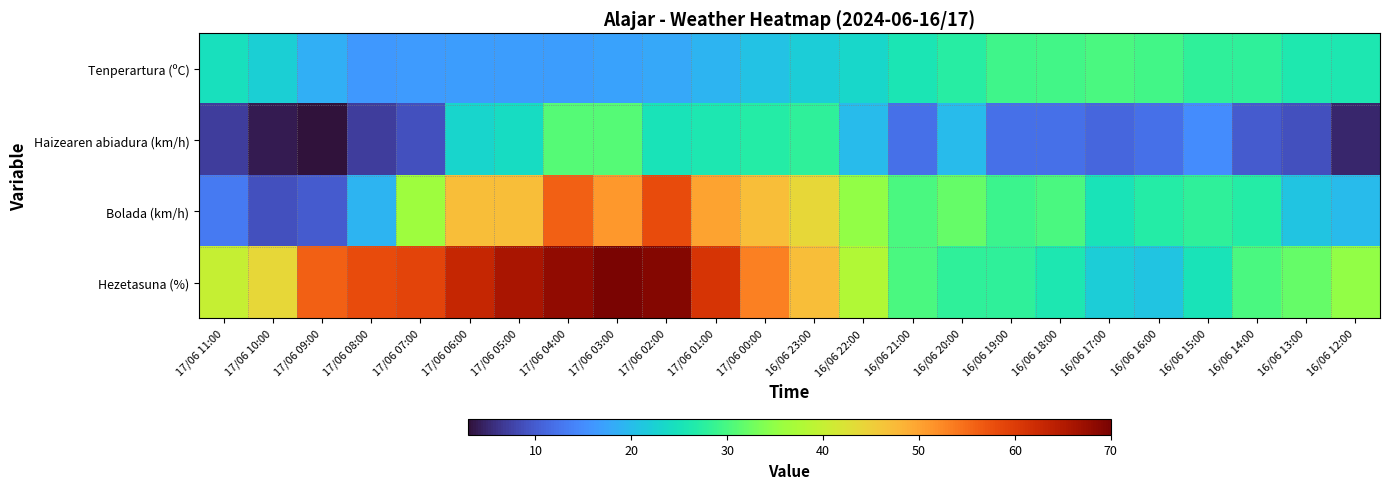

Count the number of categories in the chart.

24